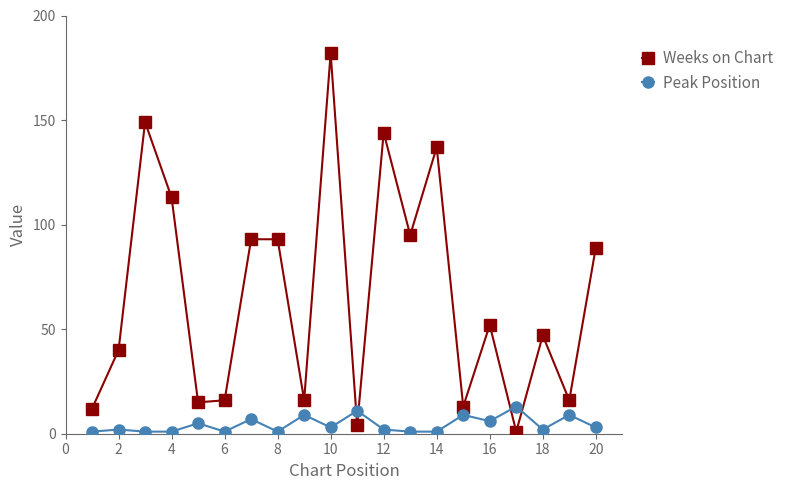

True or false: Peak Position has more than 0 interior local peaks.

True